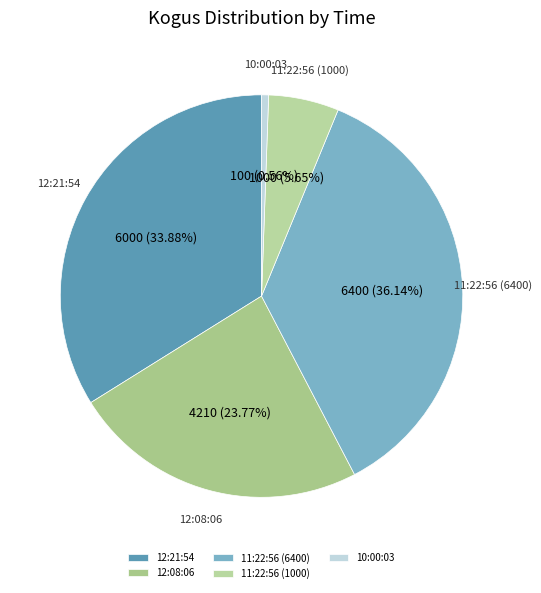

What is the smallest slice in the pie chart?

10:00:03